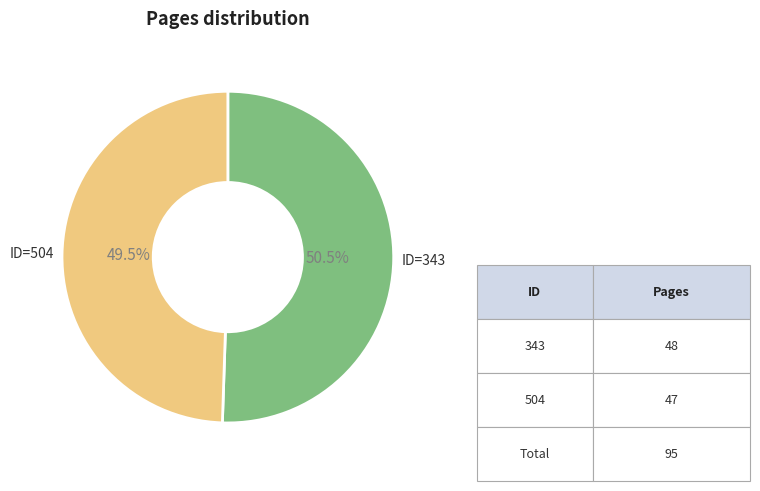

How many segments does this pie chart have?

2